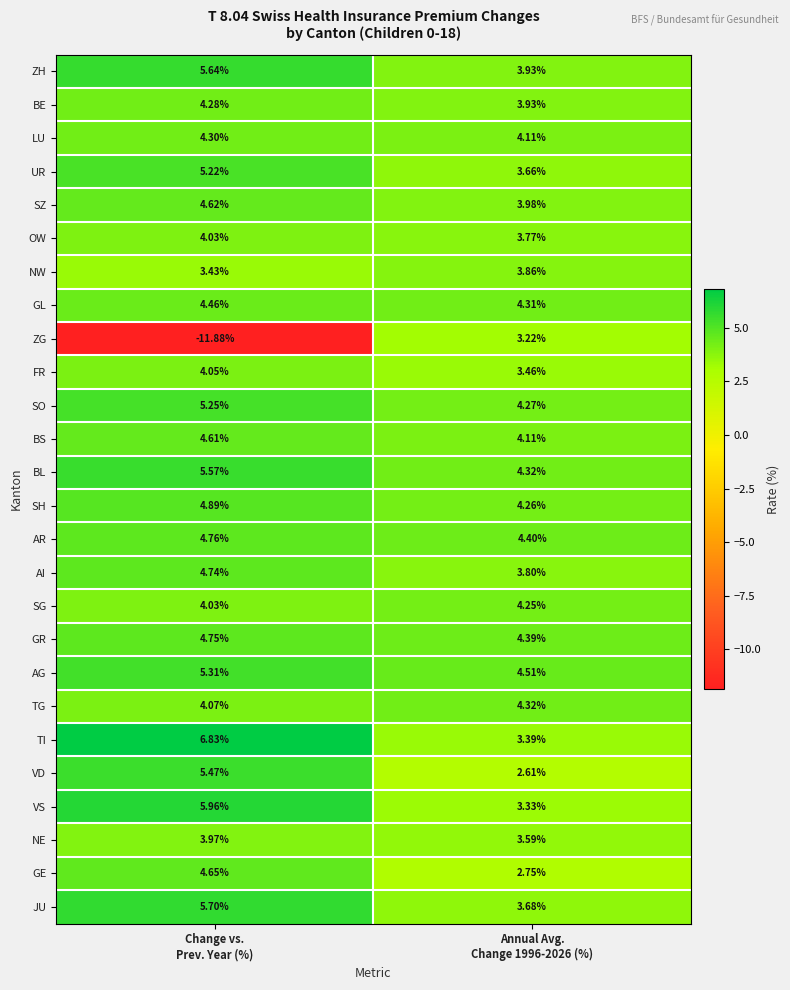

Rank the series by their maximum value, from lowest to highest.

ZG, NW, NE, OW, FR, SG, BE, LU, TG, GL, BS, SZ, GE, AI, GR, AR, SH, UR, SO, AG, VD, BL, ZH, JU, VS, TI